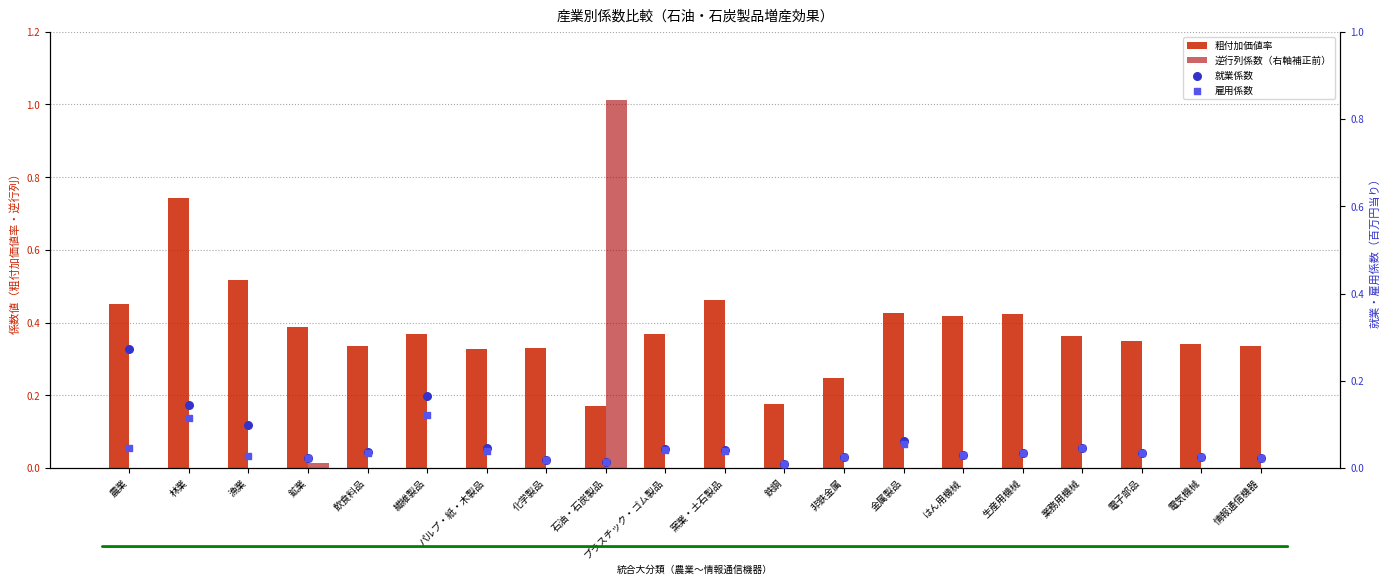

Which series reaches the maximum Y coordinate?

逆行列係数（右軸補正前）